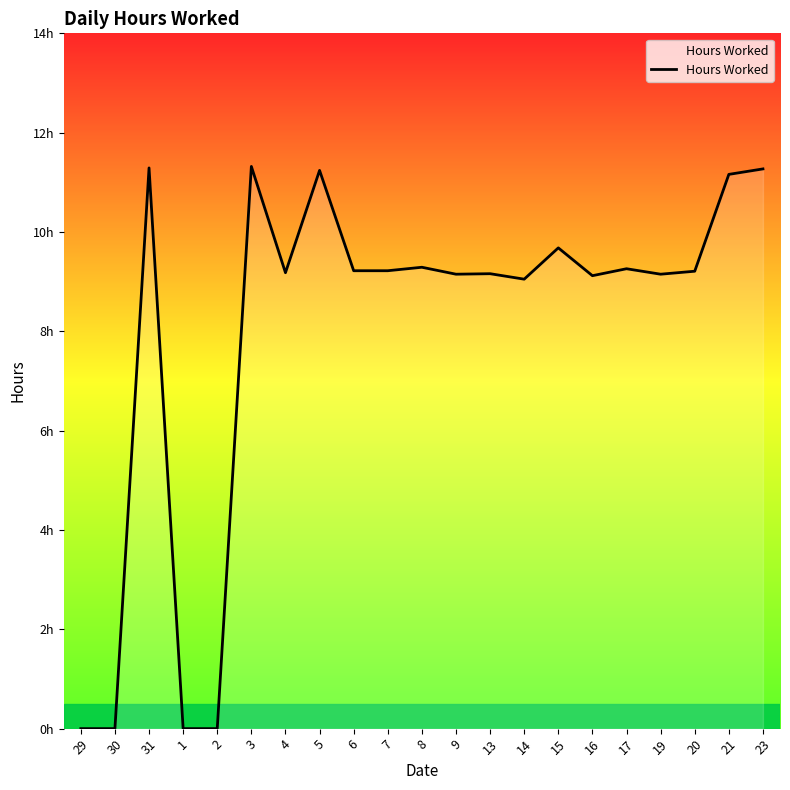

Which has a higher value, 29 or 13?

13